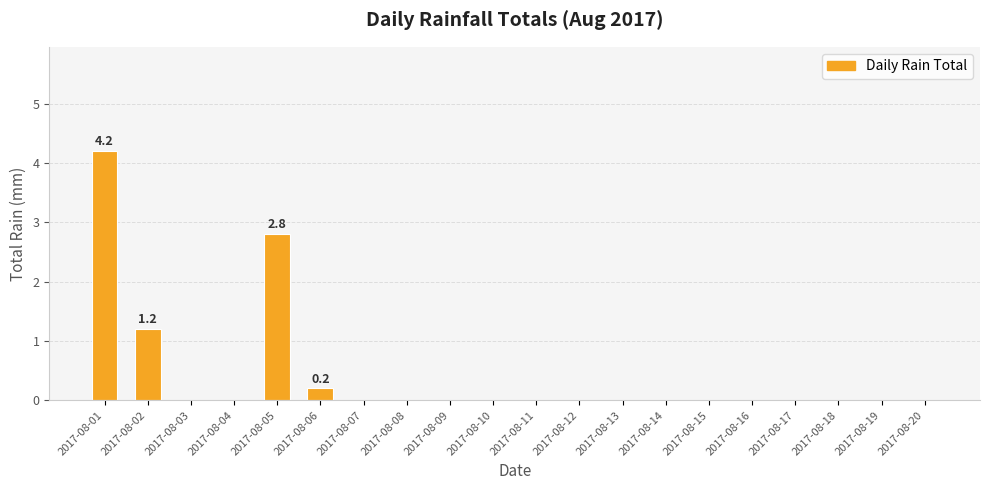

What is the sum of the values at 2017-08-10 and 2017-08-01?

4.2